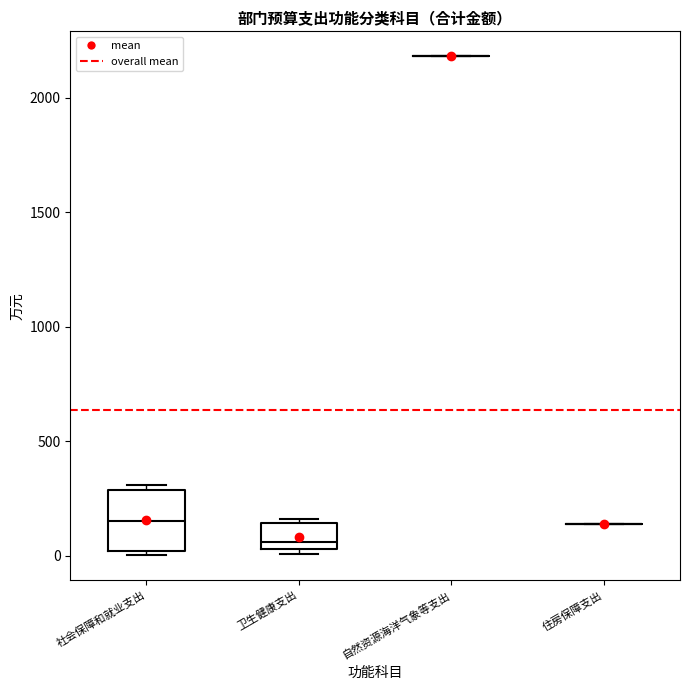

Comparing the boxes themselves (not the whiskers), which one is the tallest?

社会保障和就业支出